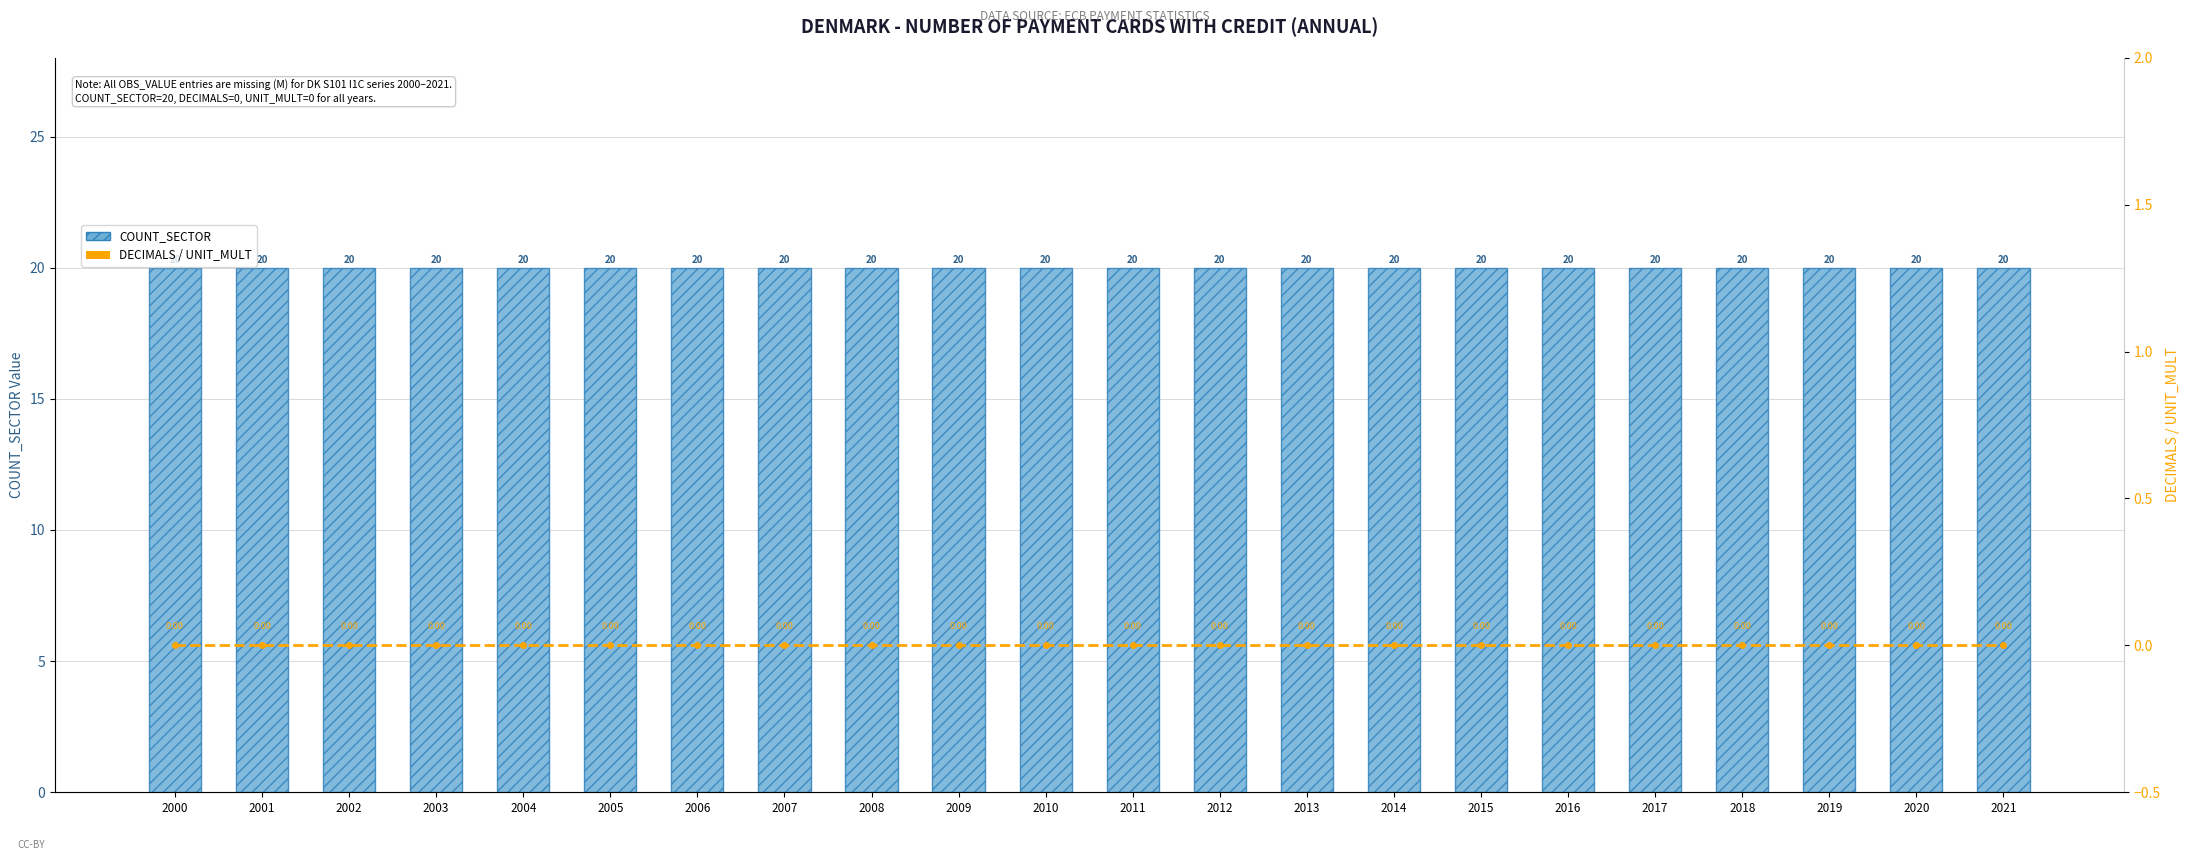

Read the COUNT_SECTOR value at 2000.

20